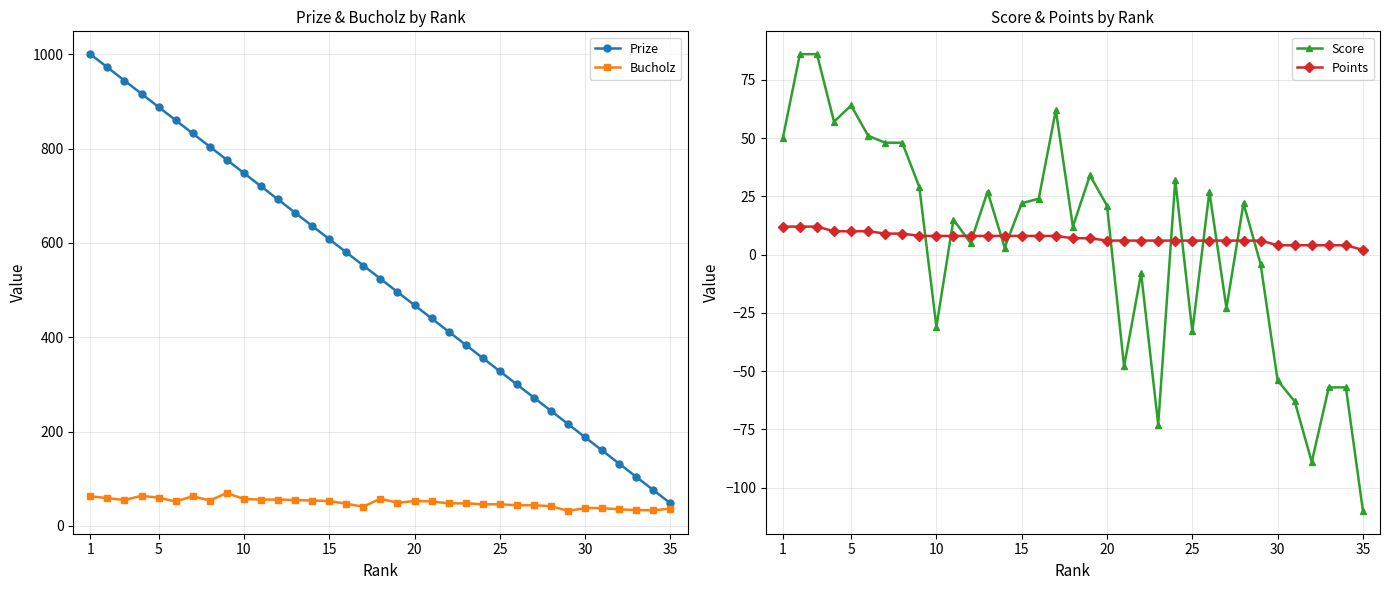

What is the lowest value of the Points series?

2